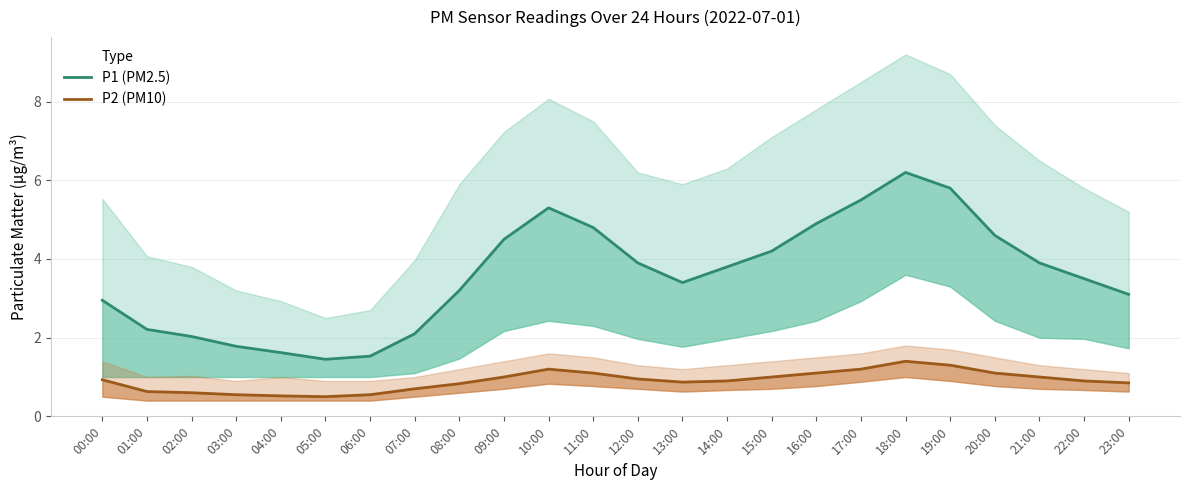

True or false: P1 (PM2.5) and P2 (PM10) cross at least once.

False